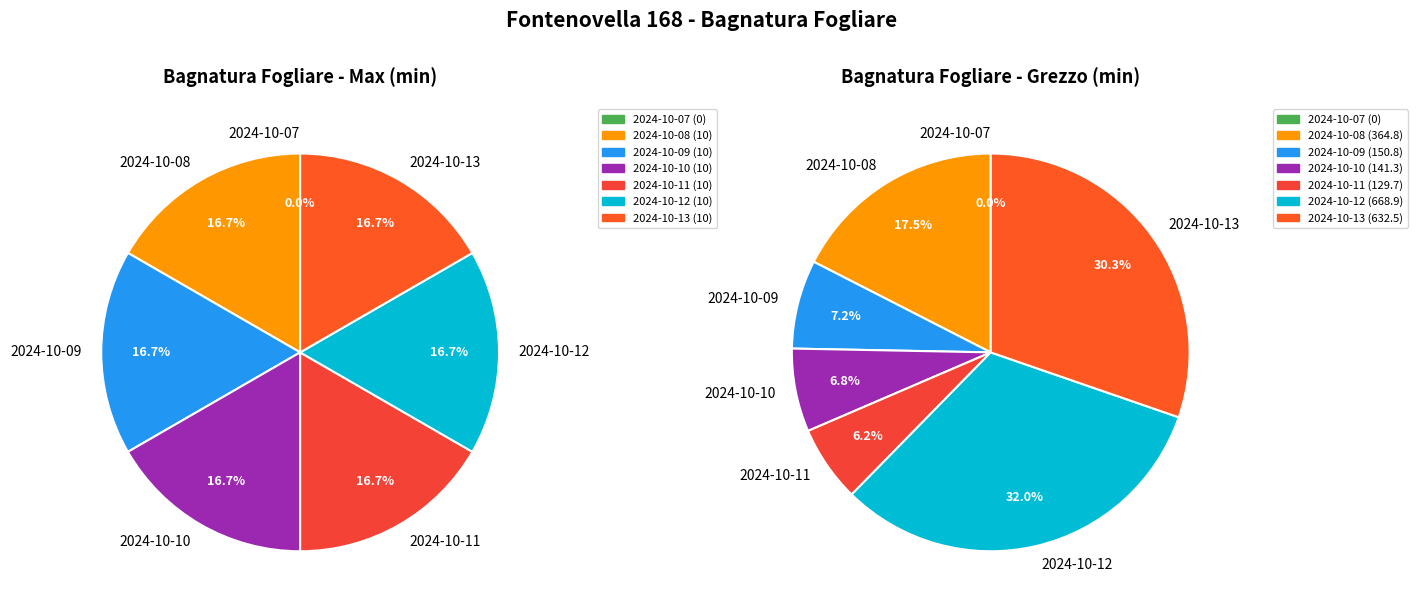

To the nearest percent, what is the combined percentage of 2024-10-09 and 2024-10-07?

7%